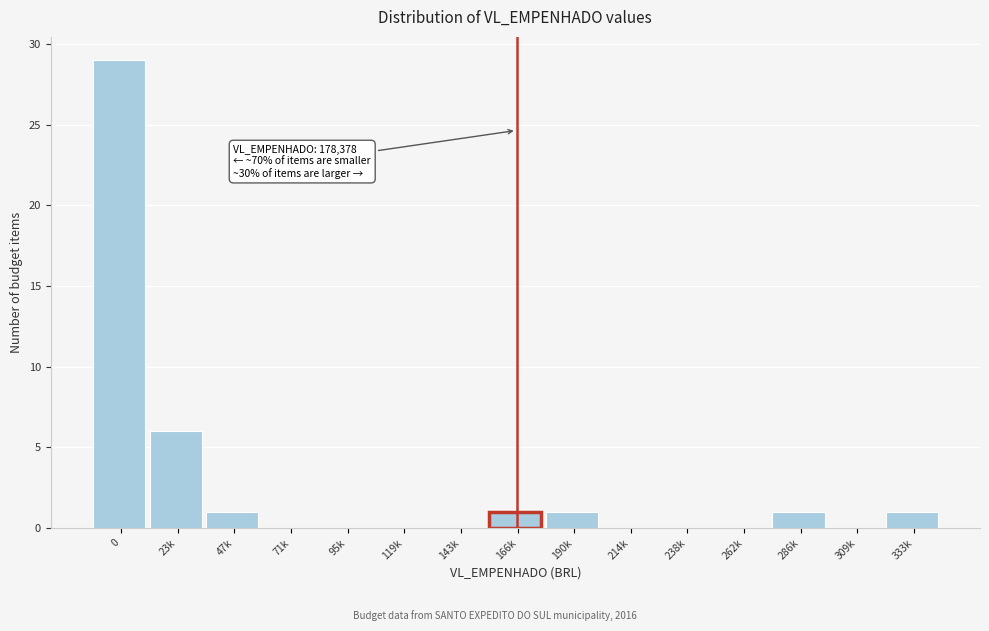

Reading right to left, list all the values displayed in this chart.

333k=1	309k=0	286k=1	262k=0	238k=0	214k=0	190k=1	166k=1	143k=0	119k=0	95k=0	71k=0	47k=1	23k=6	0=29